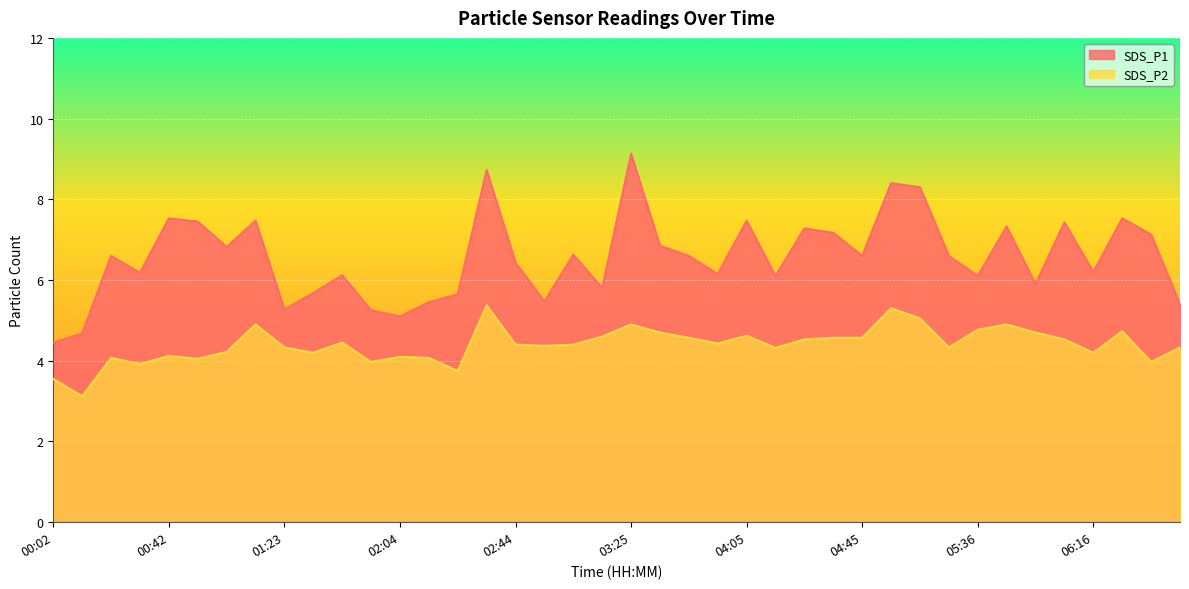

Which series changed the most between 03:25 and 04:35?

SDS_P1